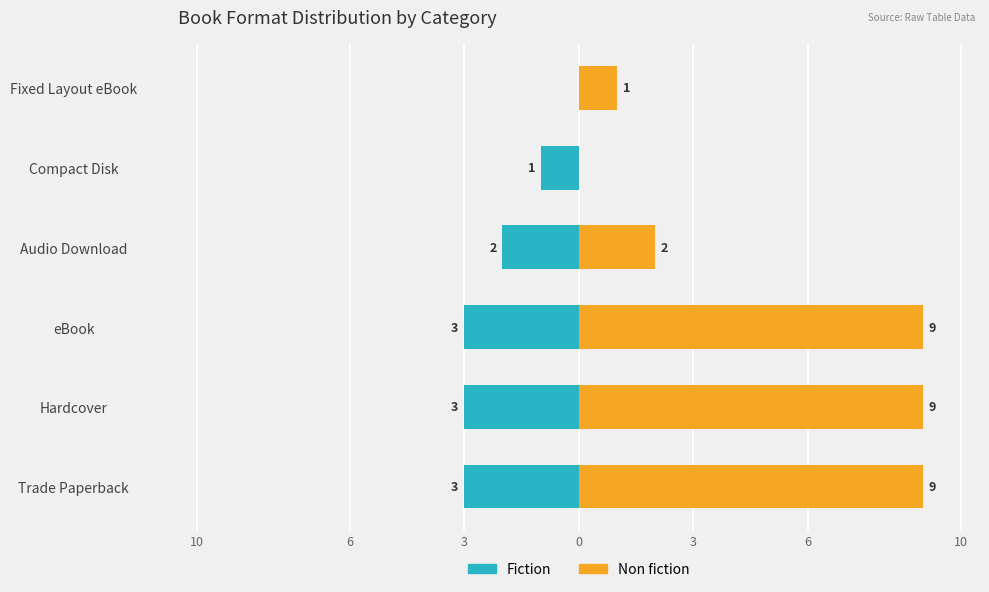

Rank the series at Fixed Layout eBook from lowest to highest value.

Fiction, Non fiction